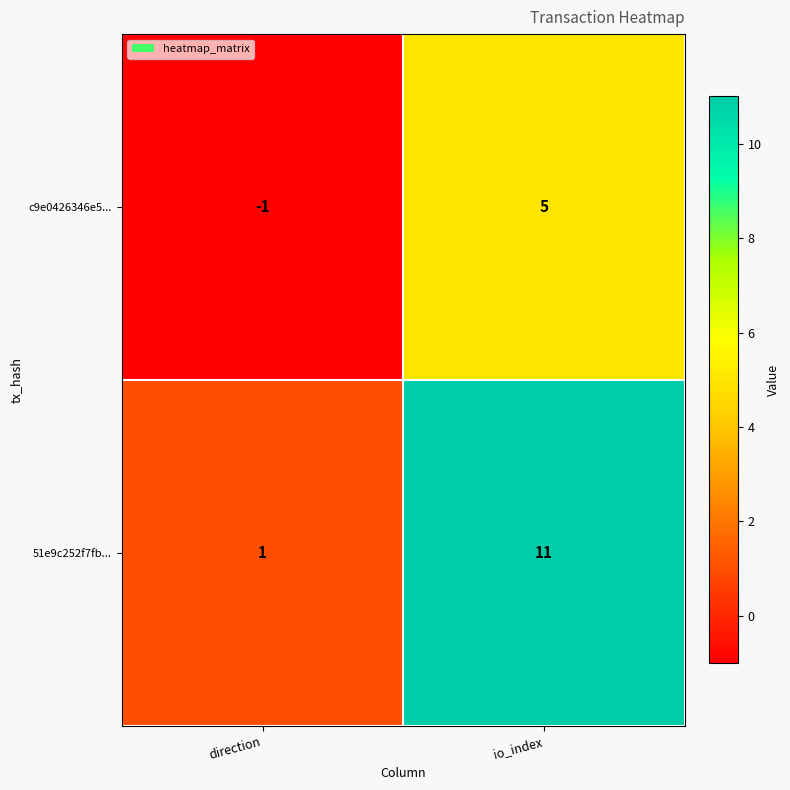

True or false: 51e9c252f7fb... has a value of 0 at direction.

False